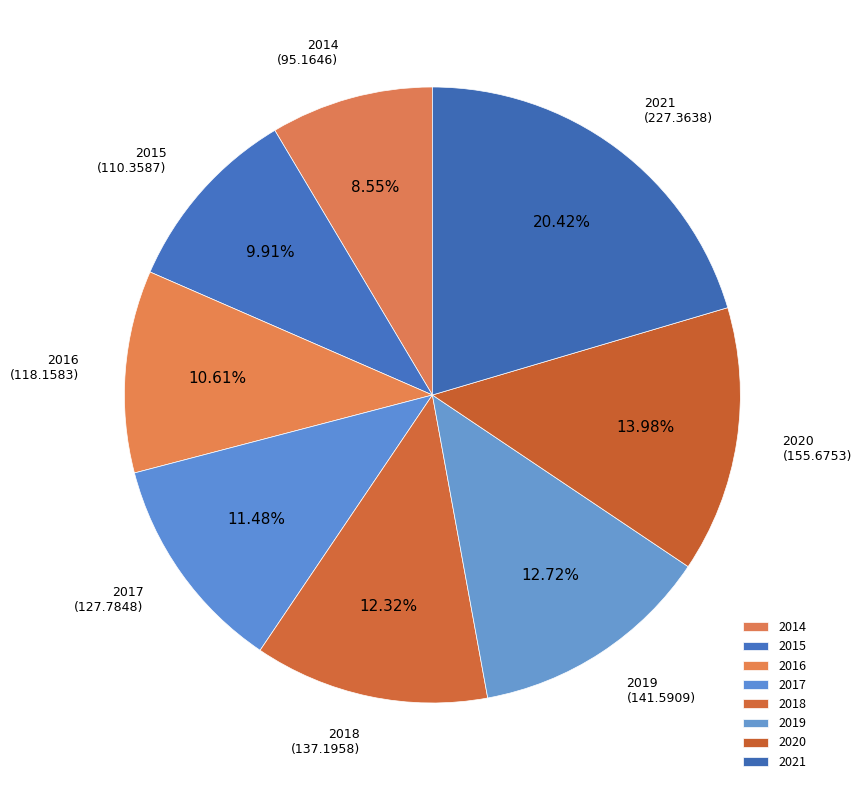

Which has a higher value, 2015 or 2020?

2020